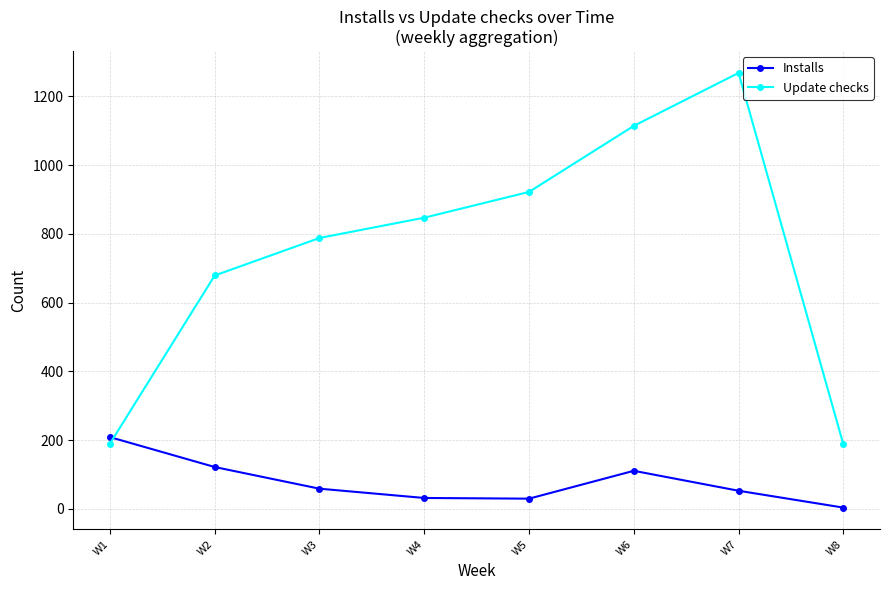

What is the difference between the maximum and minimum values in the Update checks series?

1080